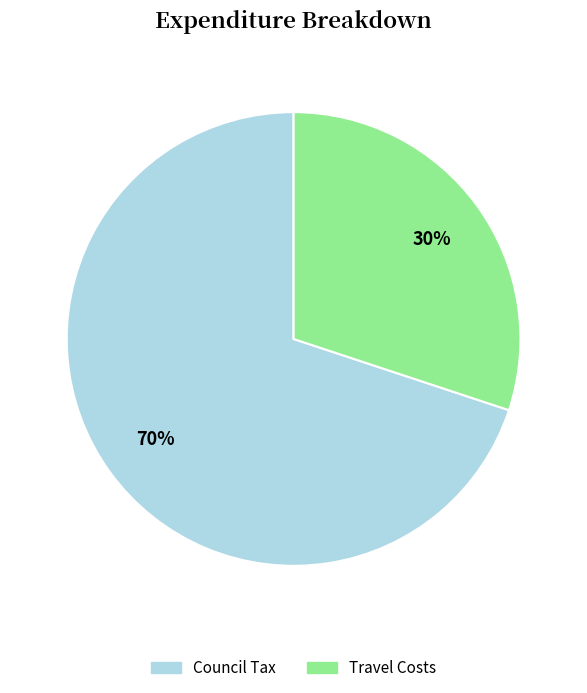

Is there any slice that represents more than half of the pie?

Yes